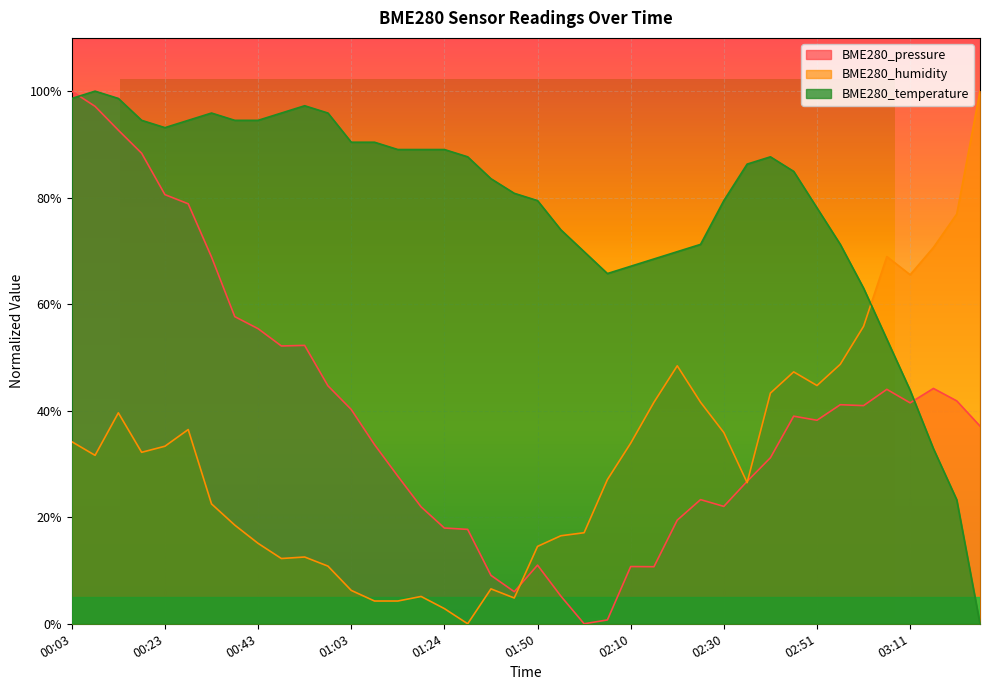

True or false: BME280_pressure and BME280_humidity cross at least once.

True